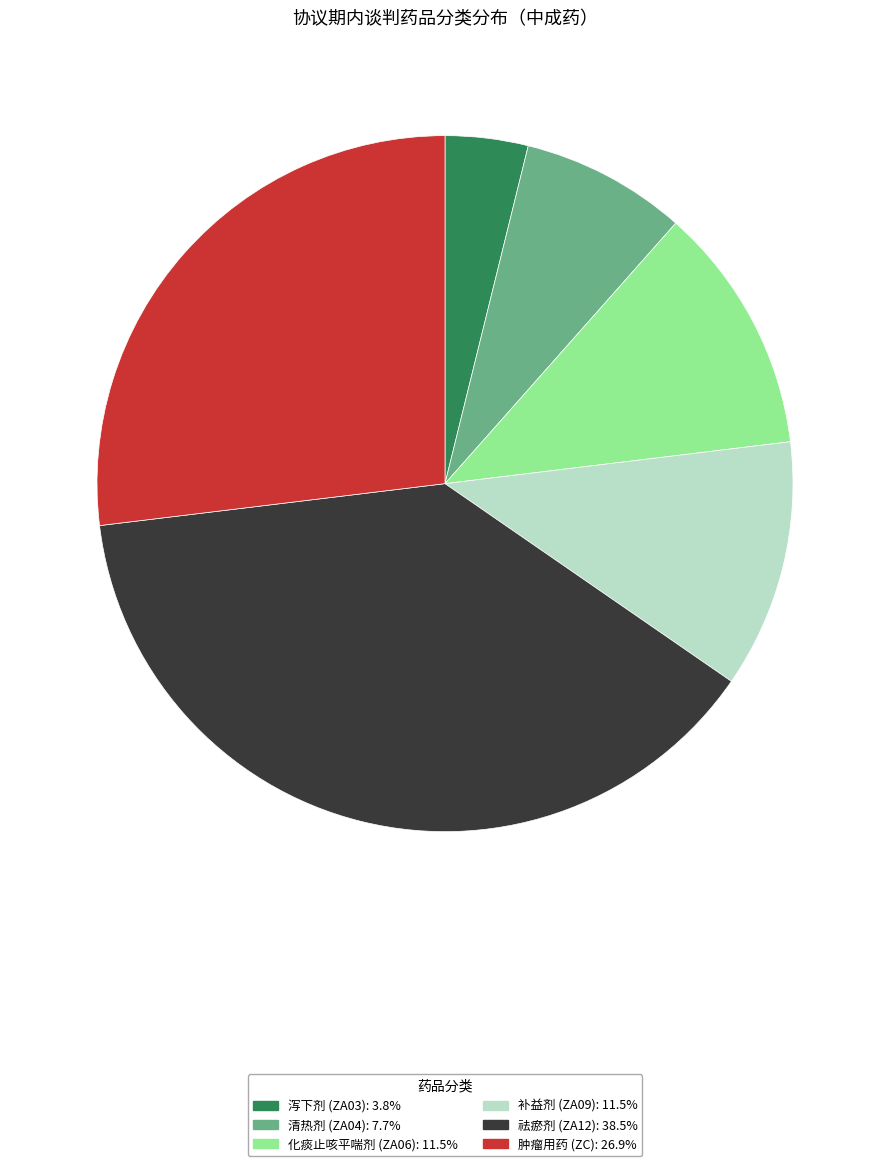

Is there any slice that represents more than half of the pie?

No